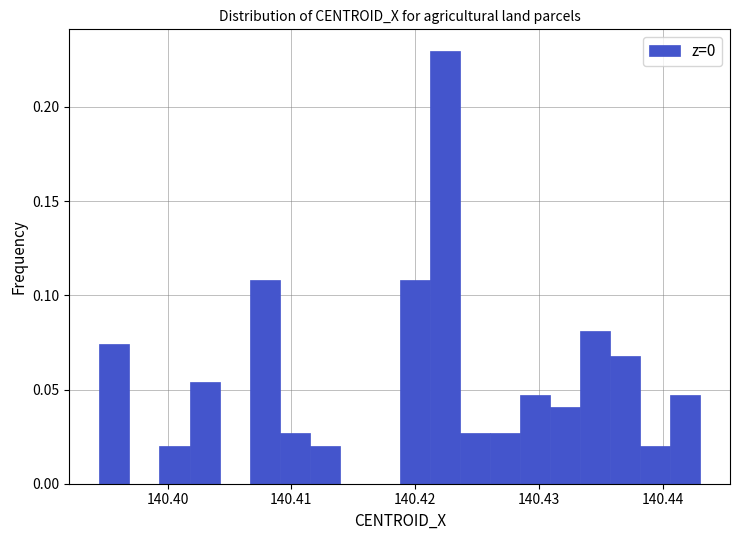

Read against the x-axis, roughly where is the centre of the tallest bar?

140.422